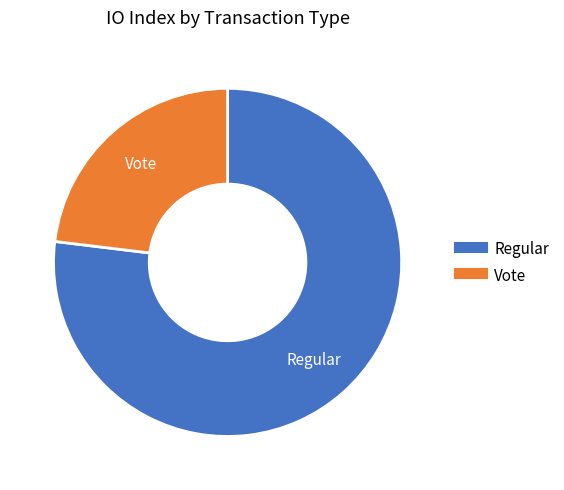

Does any single category account for the majority?

Yes